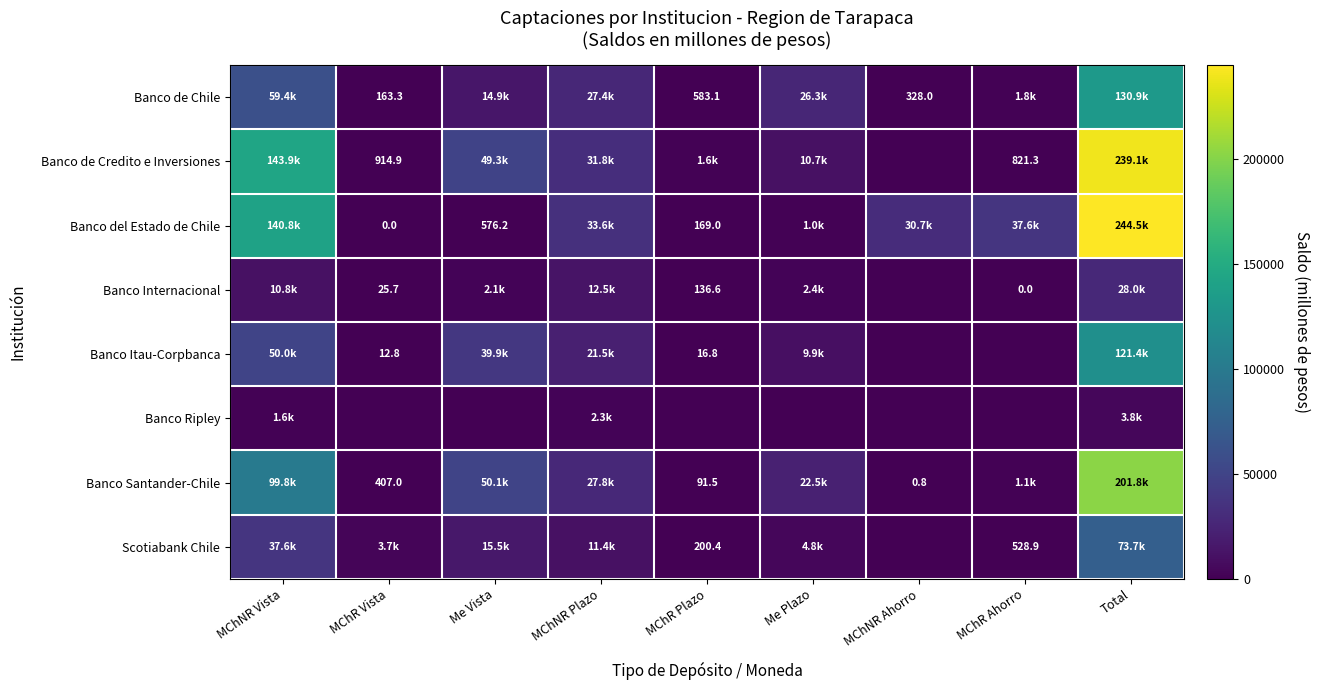

What is the maximum value for Banco de Chile?

130883.6